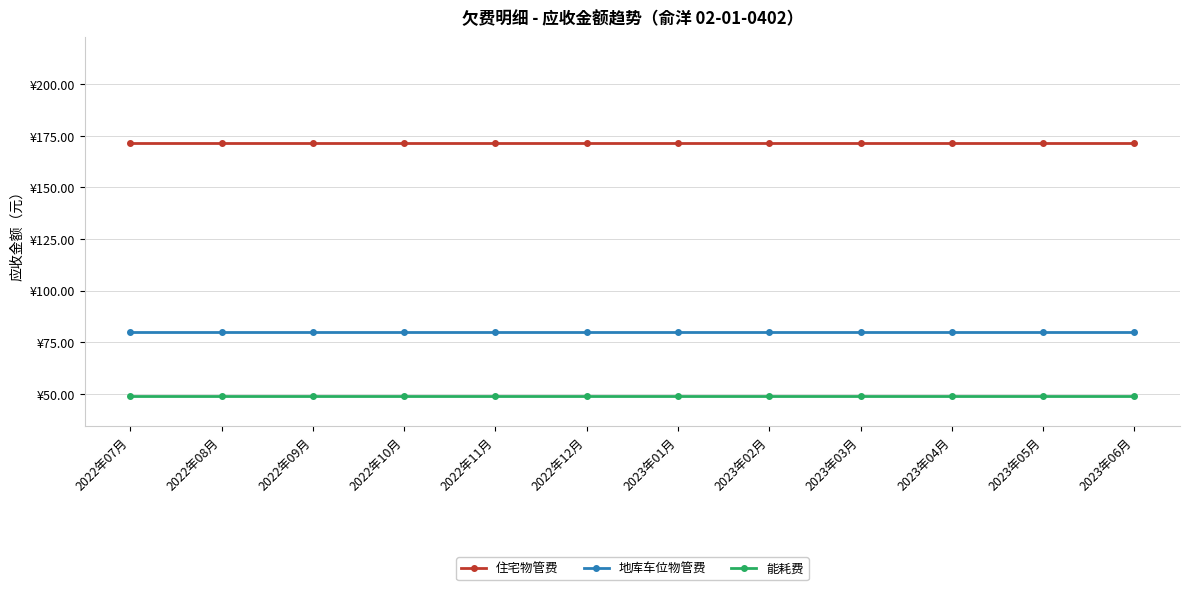

Does the chart have visible grid lines?

Yes